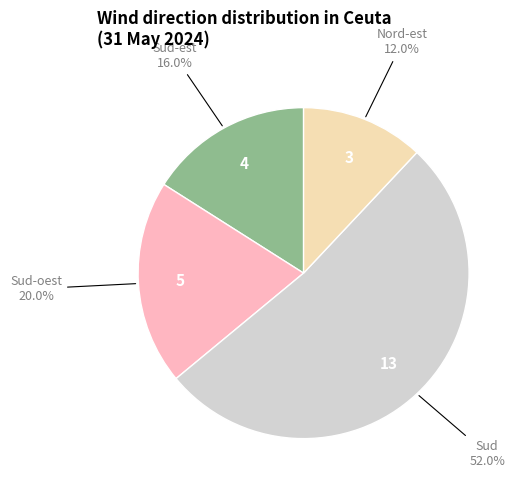

Is there a majority slice in this chart?

Yes